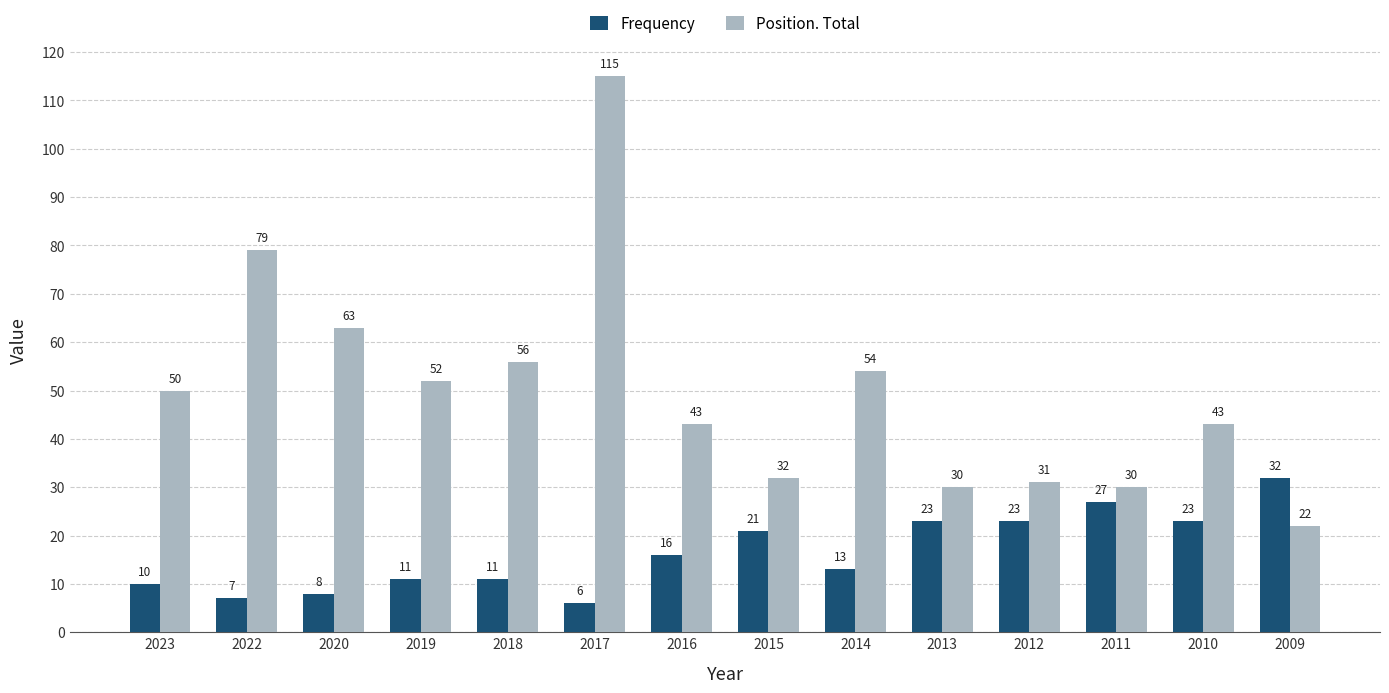

What is the difference between the highest and lowest values at 2018?

45